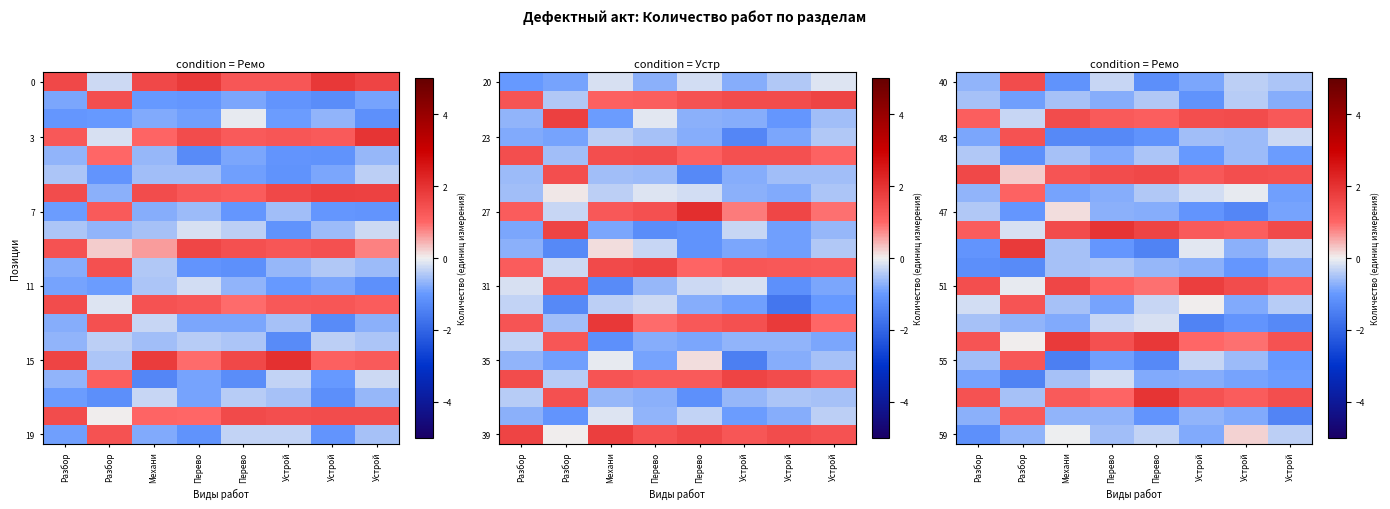

At which label does 59 reach its minimum?

Разбор